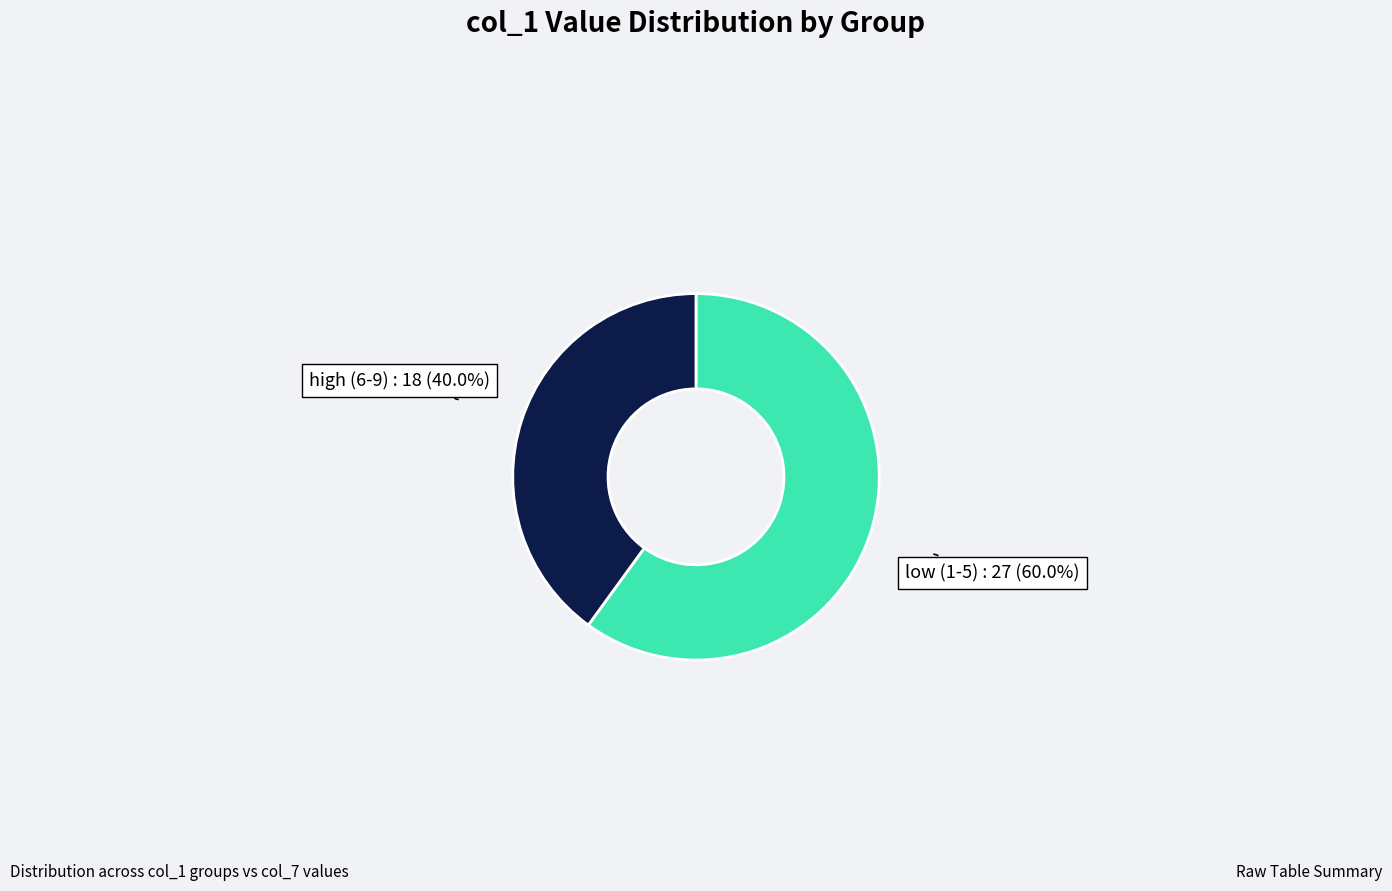

Rank the categories by value from highest to lowest.

low (1-5), high (6-9)